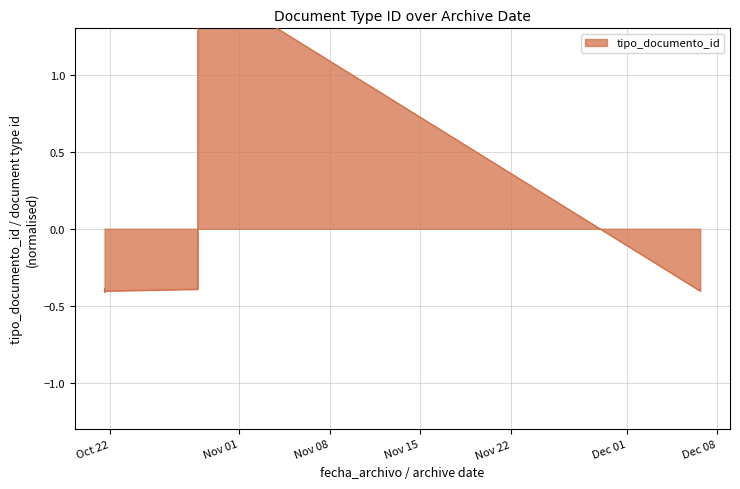

What is the approximate value at 2019-12-06 16:14:00?

-0.4